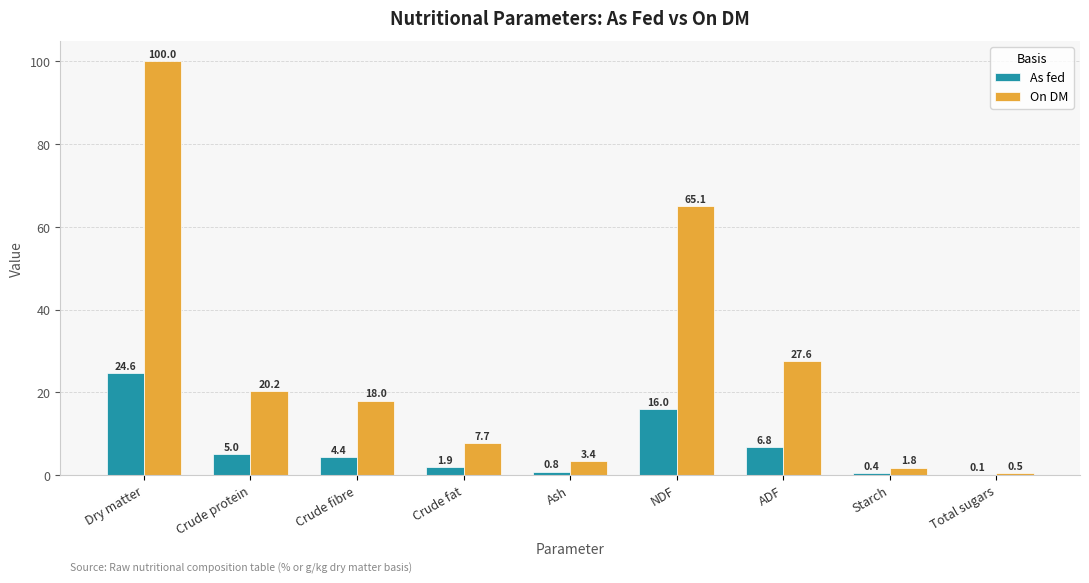

What is the greatest value displayed?

100.0